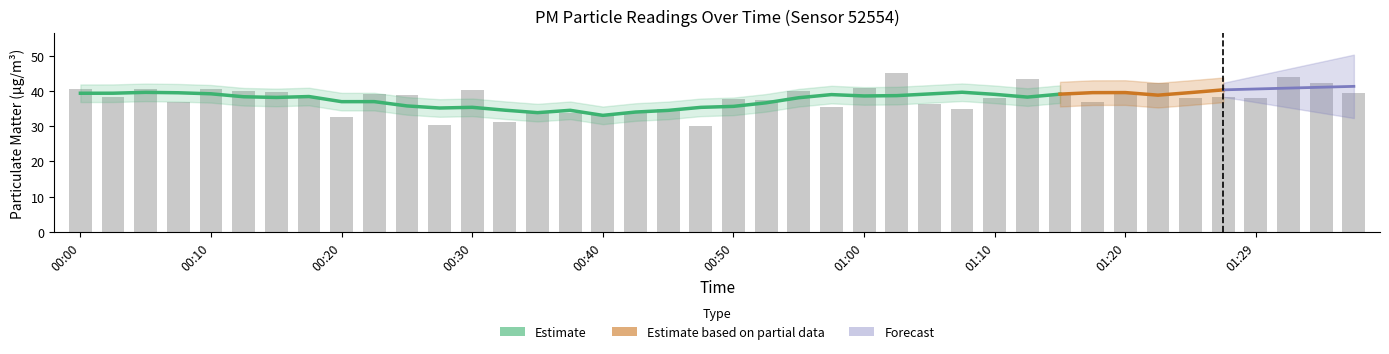

What is the label of the 36th bar from the left?

01:27